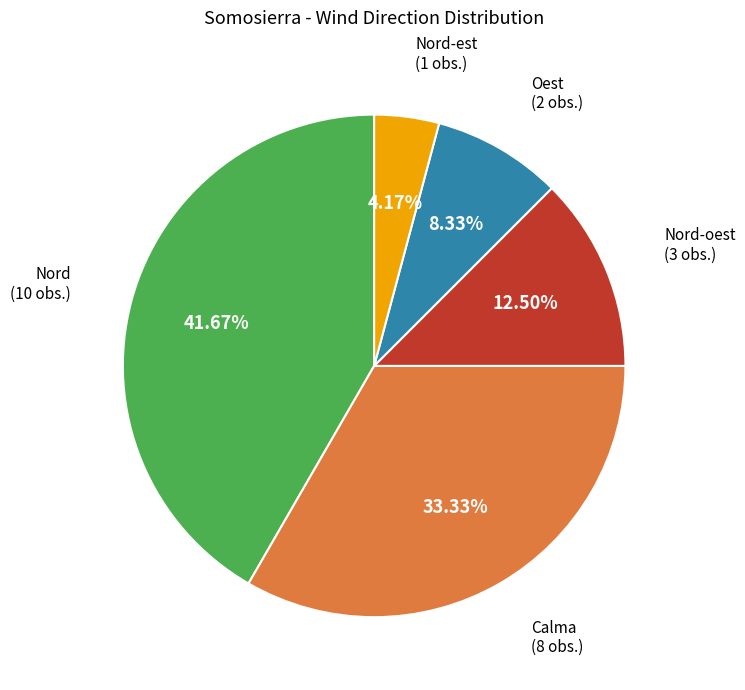

Is there any slice that represents more than half of the pie?

No